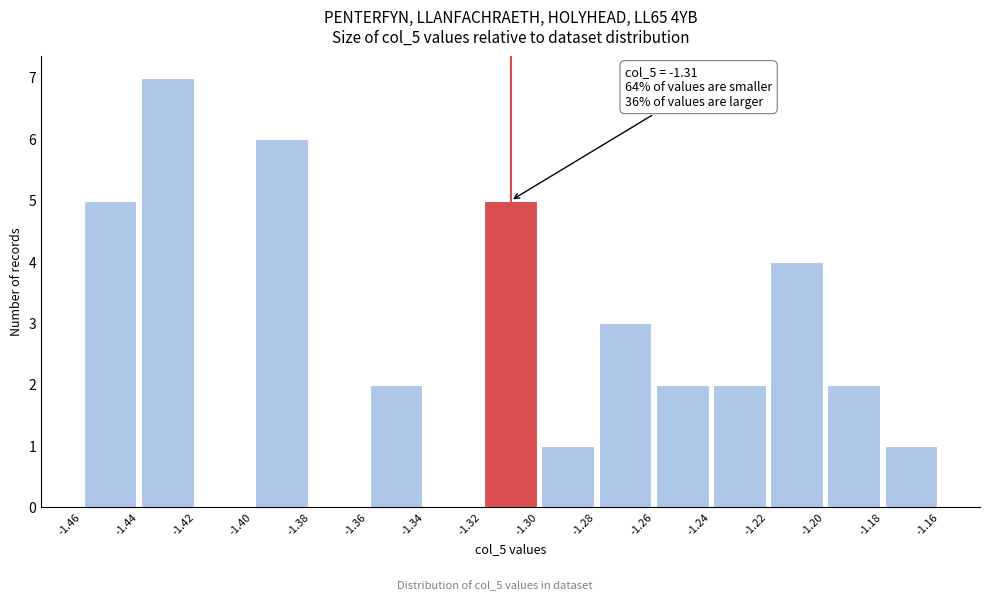

Which range on the x-axis has the tallest bar?

-1.44 to -1.42